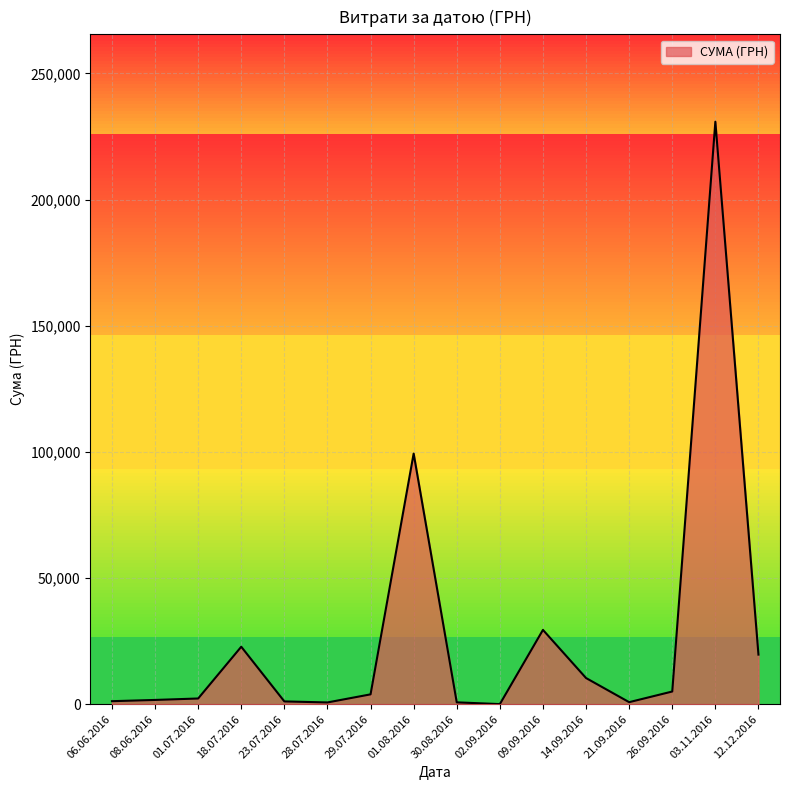

What is the greatest value displayed?

230842.2